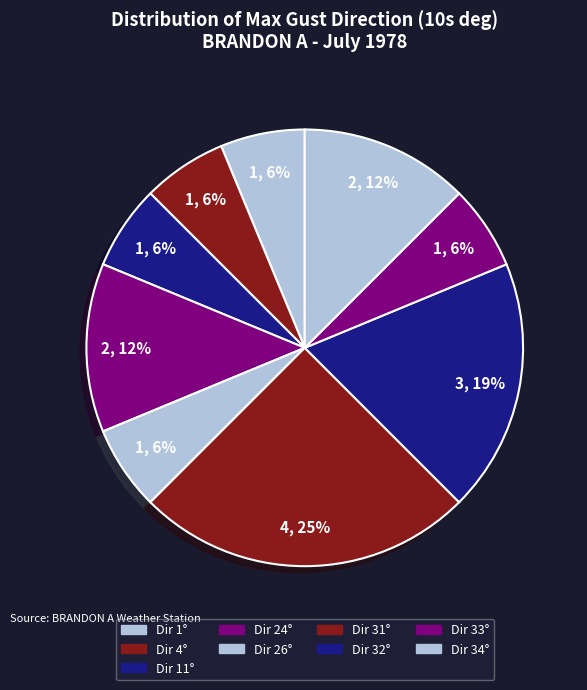

How many slices are in this pie chart?

9